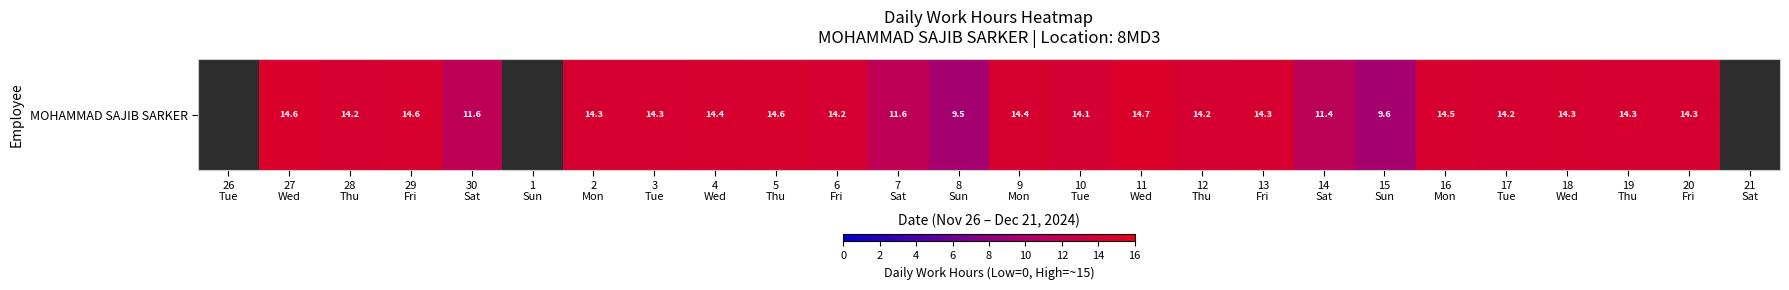

The value at 2
Mon is 9.2. True or false?

False